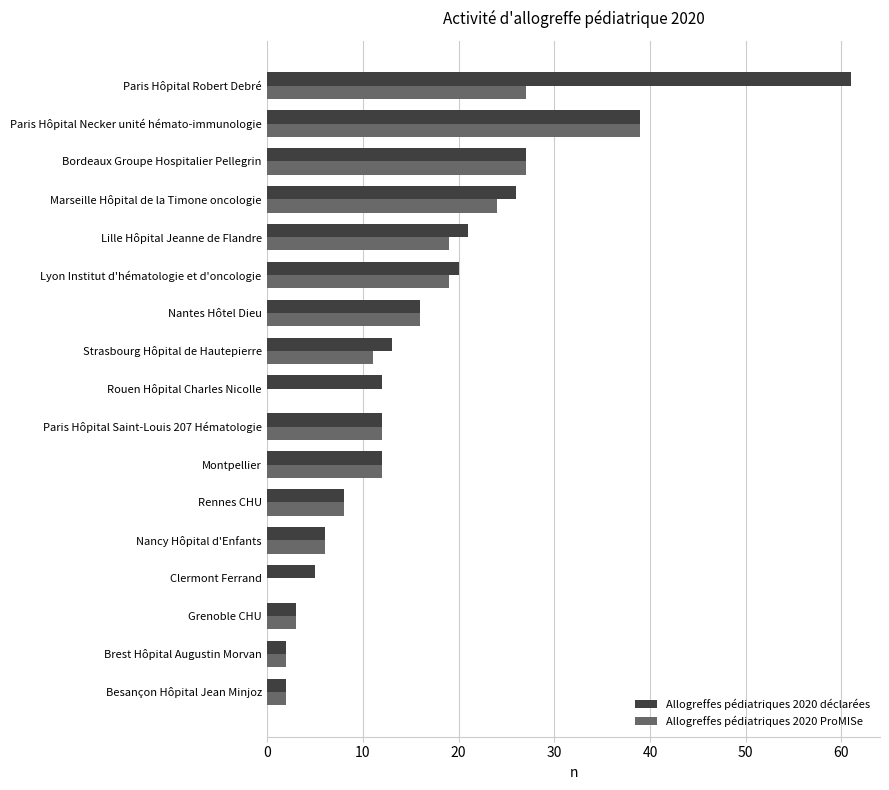

What are all the series names shown in the legend?

Allogreffes pédiatriques 2020 déclarées, Allogreffes pédiatriques 2020 ProMISe